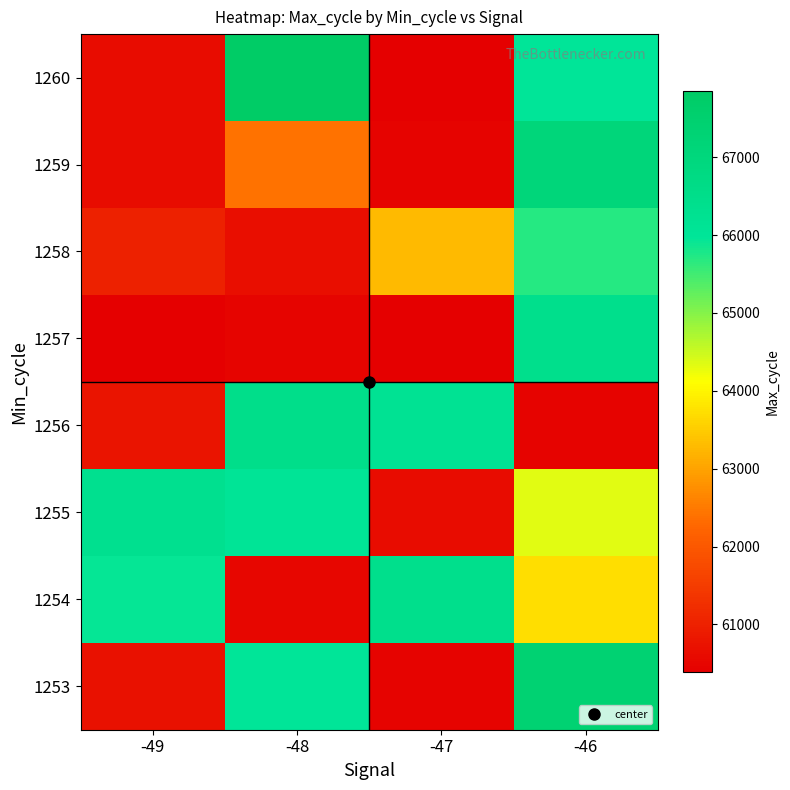

Count the number of data series in this chart.

8